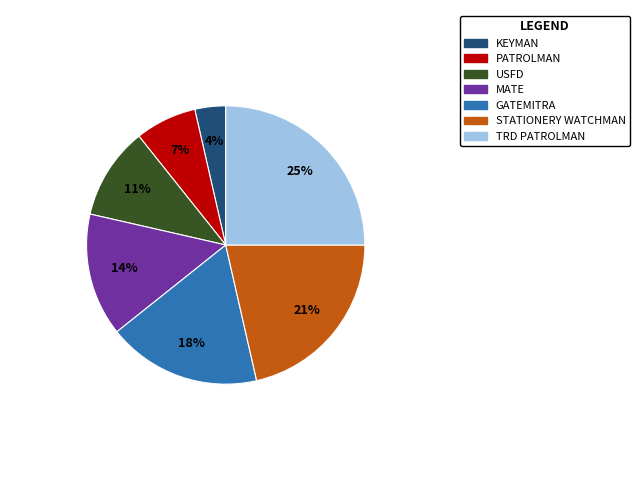

Count the number of slices in the pie.

7